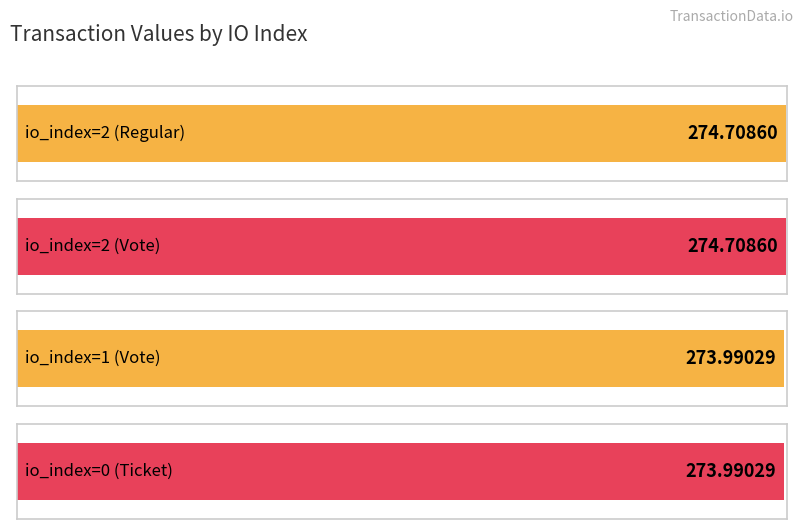

What is the difference between the maximum and minimum values?

0.7